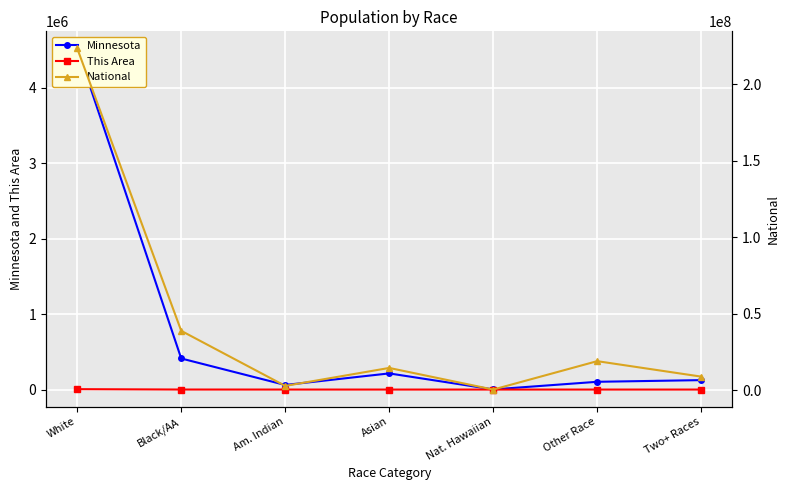

How many lines are shown in the chart?

3